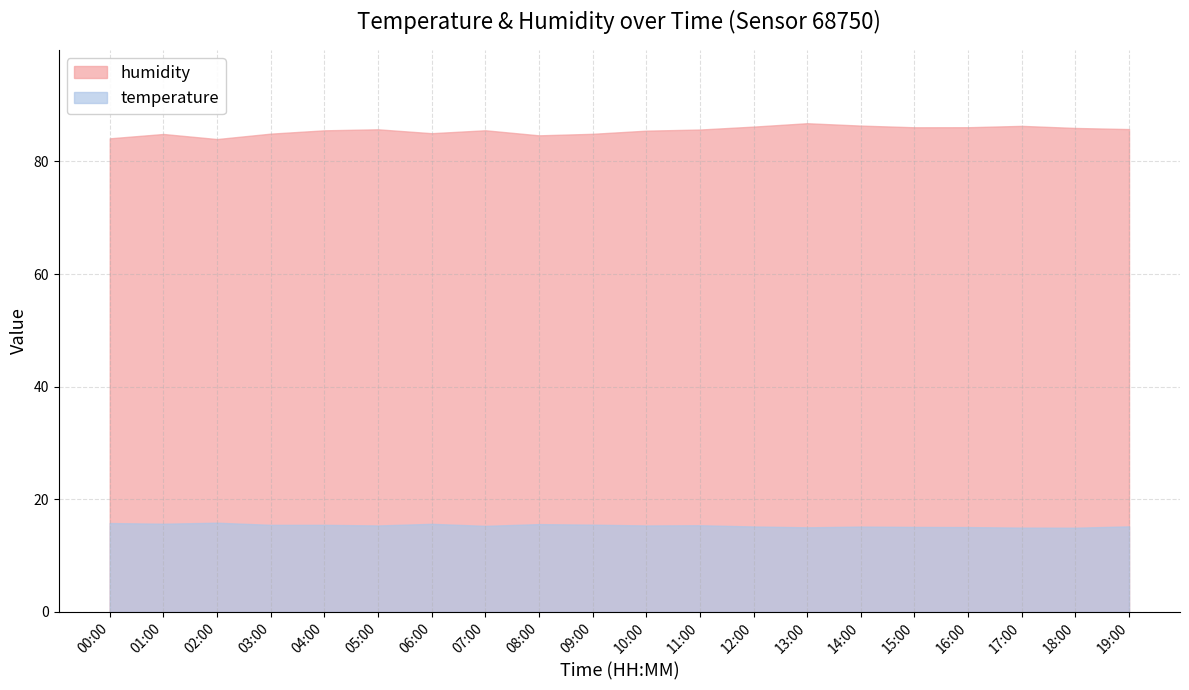

Is it true that temperature equals 15.1 at 15:00?

True